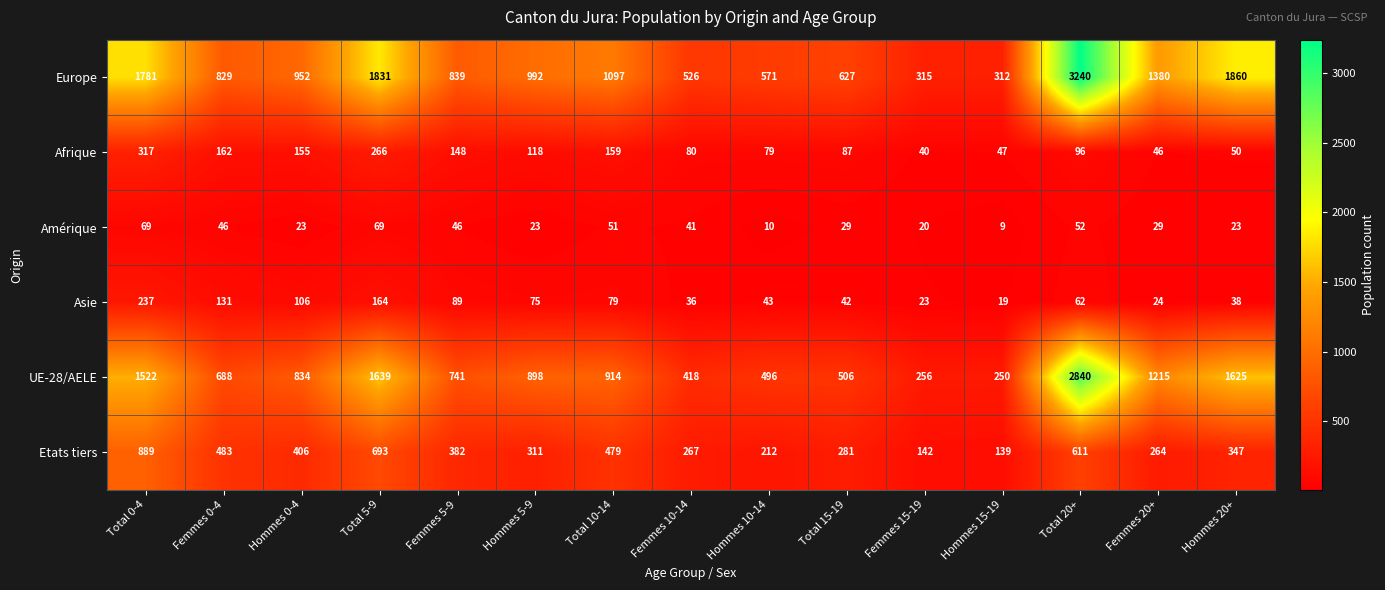

What is the total value across all series at Femmes 10-14?

1368